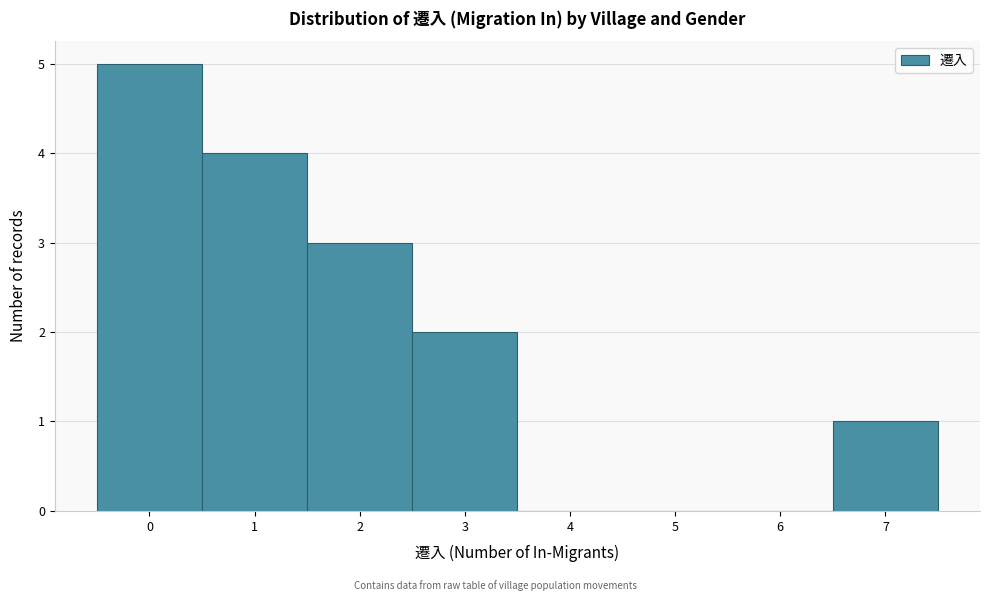

Reading left to right, transcribe this chart: for each bar, give the range it covers on the x-axis and its height. The values are not printed on the chart, so give them approximately, as read against the axis.

-0.5 to 0.5: 5
0.5 to 1.5: 4
1.5 to 2.5: 3
2.5 to 3.5: 2
3.5 to 4.5: 0
4.5 to 5.5: 0
5.5 to 6.5: 0
6.5 to 7.5: 1